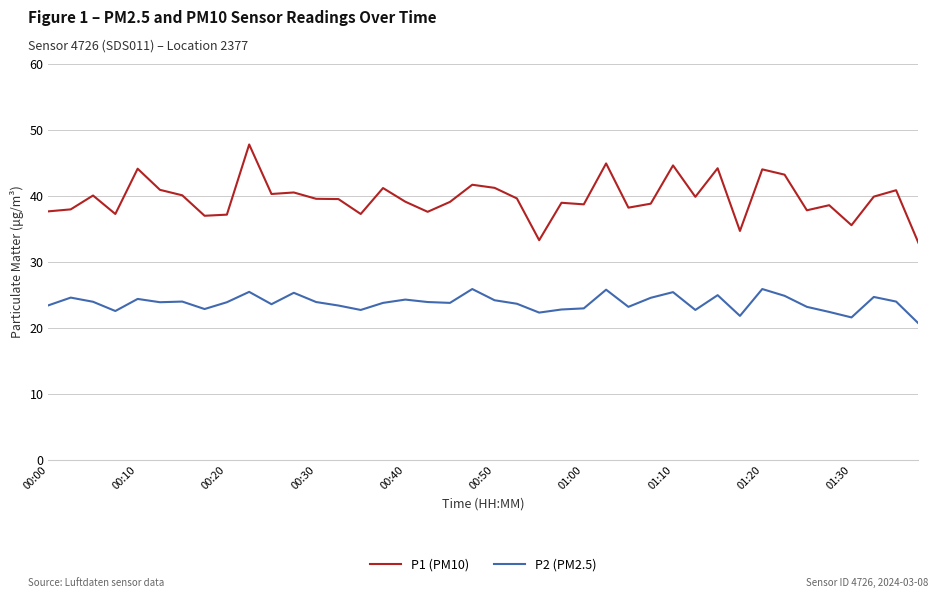

How many lines are shown in the chart?

2